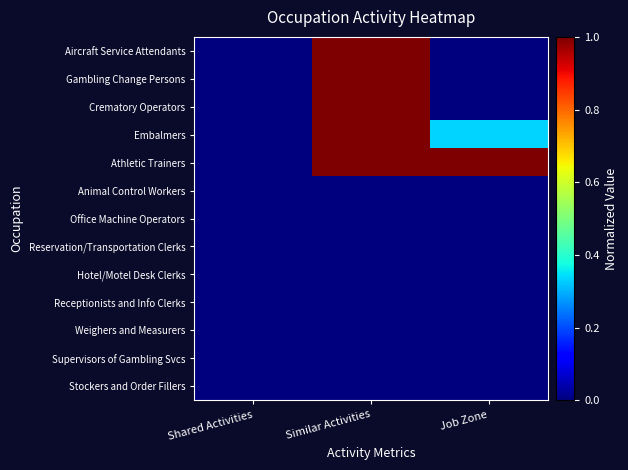

How many categories are shown in the chart?

3